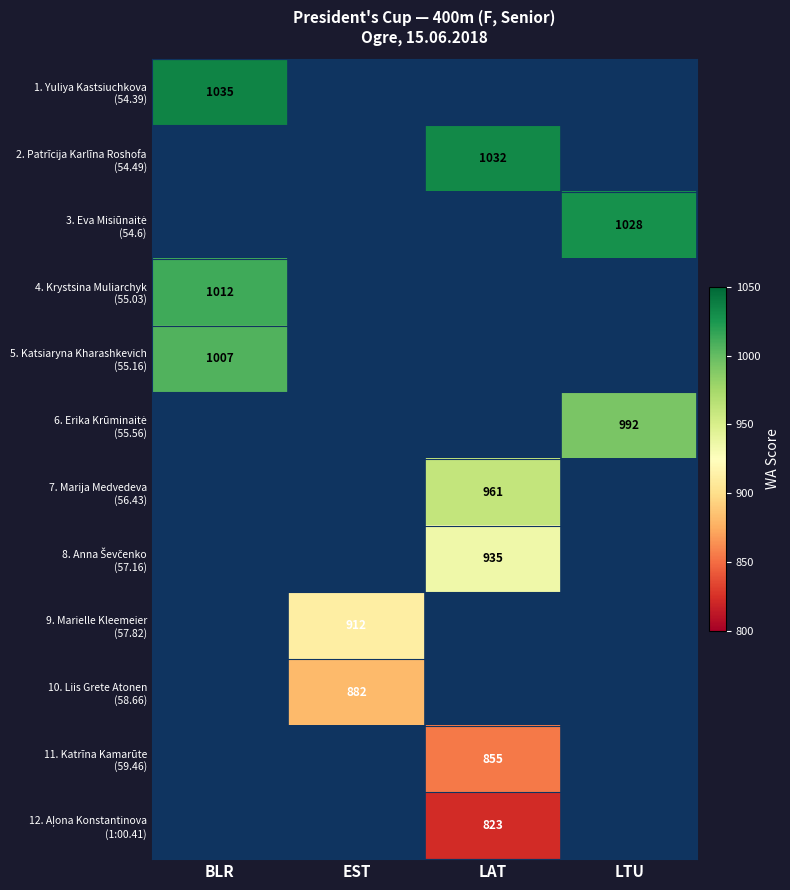

Rank the series by their average value, from highest to lowest.

1. Yuliya Kastsiuchkova (54.39), 2. Patrīcija Karlīna Roshofa (54.49), 3. Eva Misiūnaitė (54.6), 4. Krystsina Muliarchyk (55.03), 5. Katsiaryna Kharashkevich (55.16), 6. Erika Krūminaitė (55.56), 7. Marija Medvedeva (56.43), 8. Anna Ševčenko (57.16), 9. Marielle Kleemeier (57.82), 10. Liis Grete Atonen (58.66), 11. Katrīna Kamarūte (59.46), 12. Aļona Konstantinova (1:00.41)